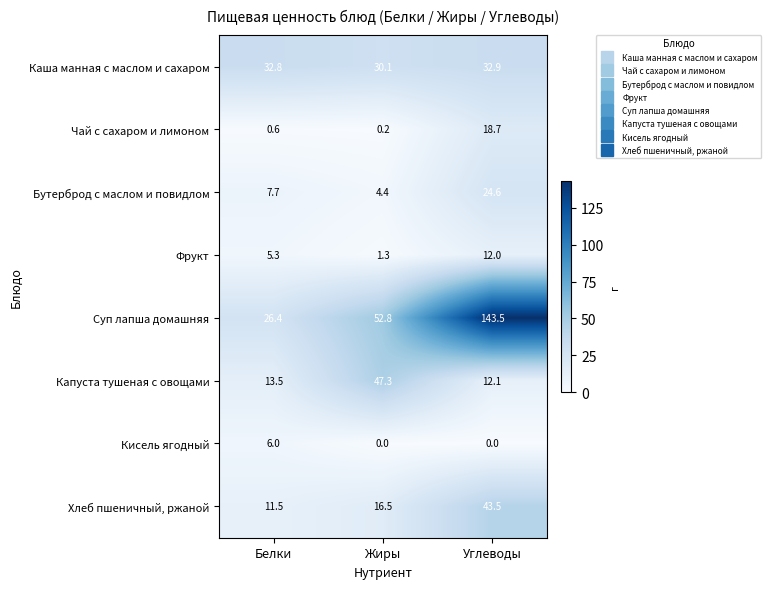

Reading left to right, extract all data points from this chart.

Каша манная с маслом и сахаром: 32.8	30.1	32.9
Чай с сахаром и лимоном: 0.6	0.2	18.7
Бутерброд с маслом и повидлом: 7.7	4.4	24.6
Фрукт: 5.3	1.3	12.0
Суп лапша домашняя: 26.4	52.8	143.5
Капуста тушеная с овощами: 13.5	47.3	12.1
Кисель ягодный: 6.0	0.0	0.0
Хлеб пшеничный, ржаной: 11.5	16.5	43.5